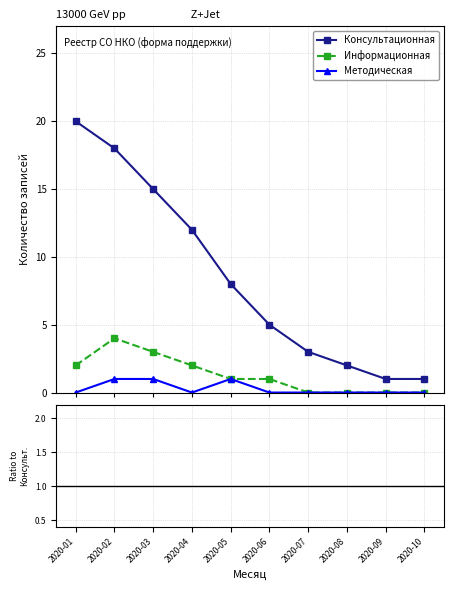

At which category does the chart reach its minimum across all series?

2020-07